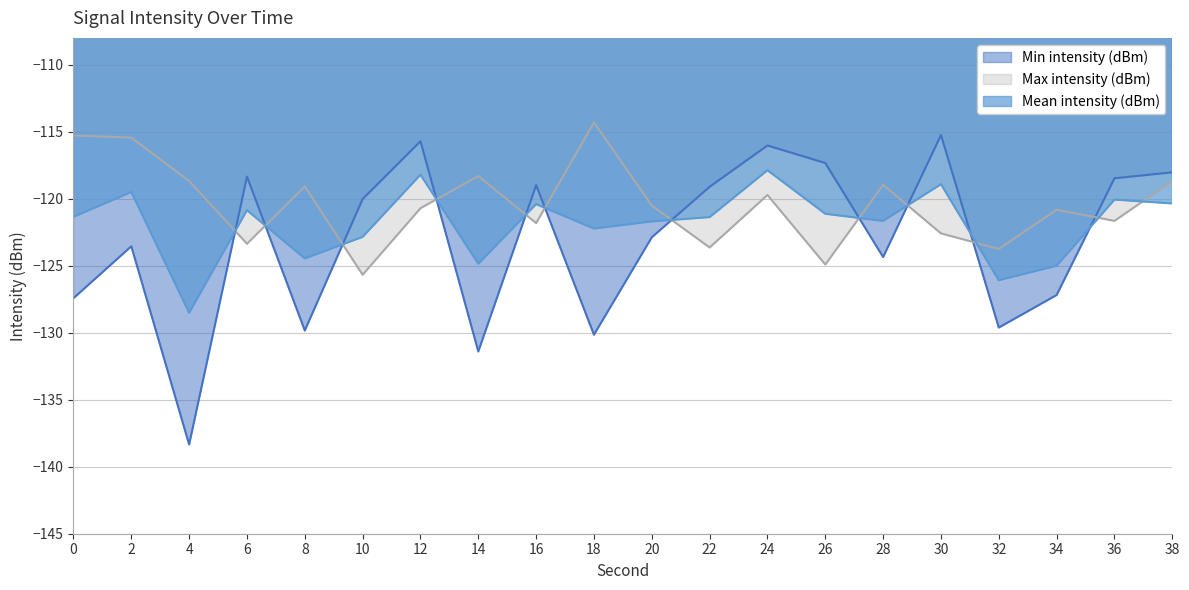

Where is Mean intensity (dBm) nearest to the value -123?

10